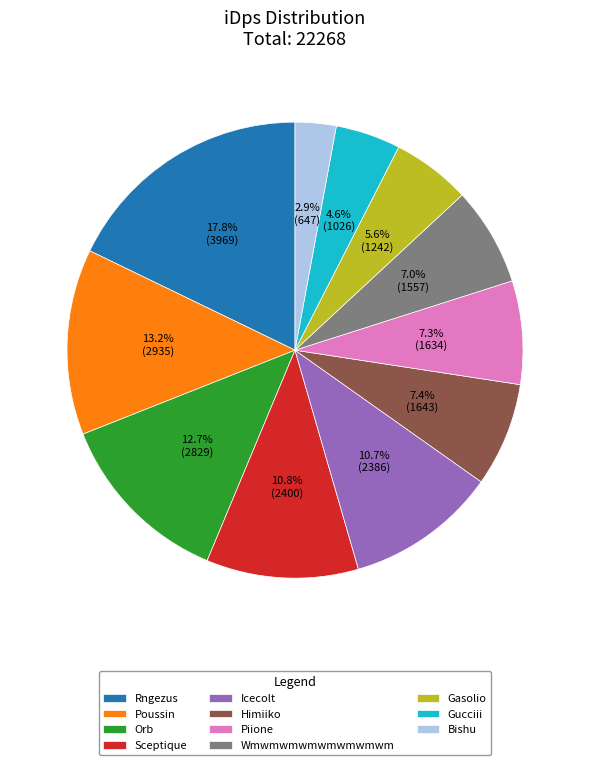

What is the ratio of the value at Bishu to the value at Sceptique?

0.3